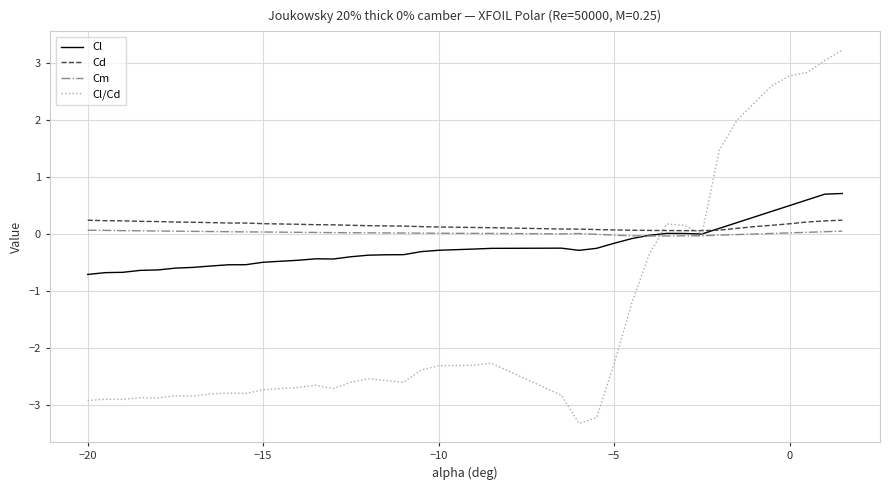

What is the maximum value for Cl?

0.7